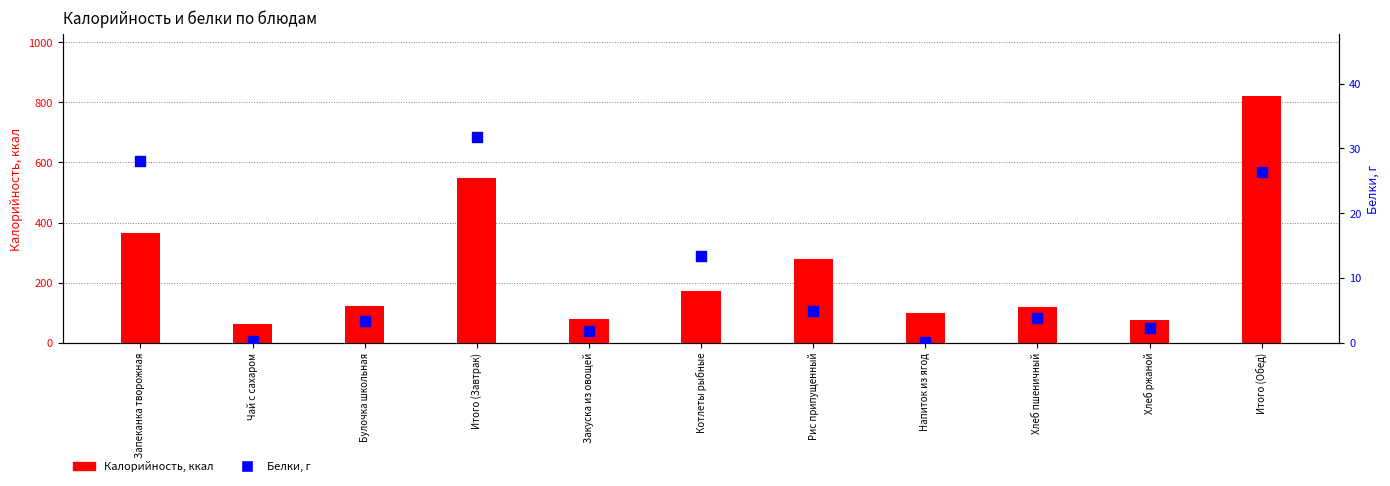

Which series has the largest Y range (max minus min)?

Калорийность